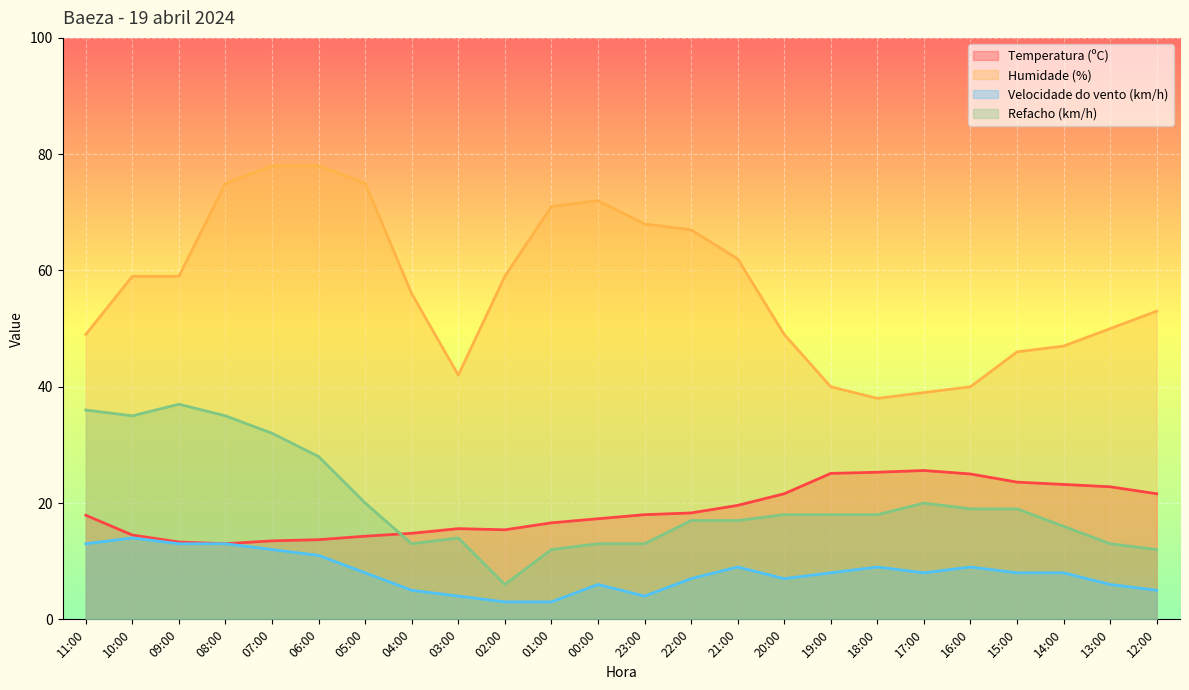

What is the label of the 9th point from the left?

03:00